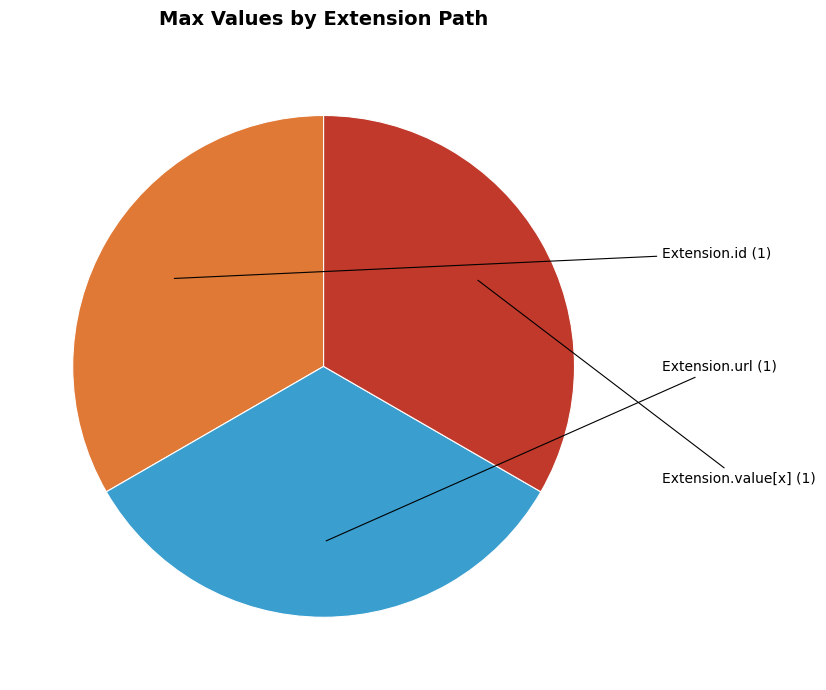

Is the sum of Extension.value[x] and Extension.url greater than half?

Yes